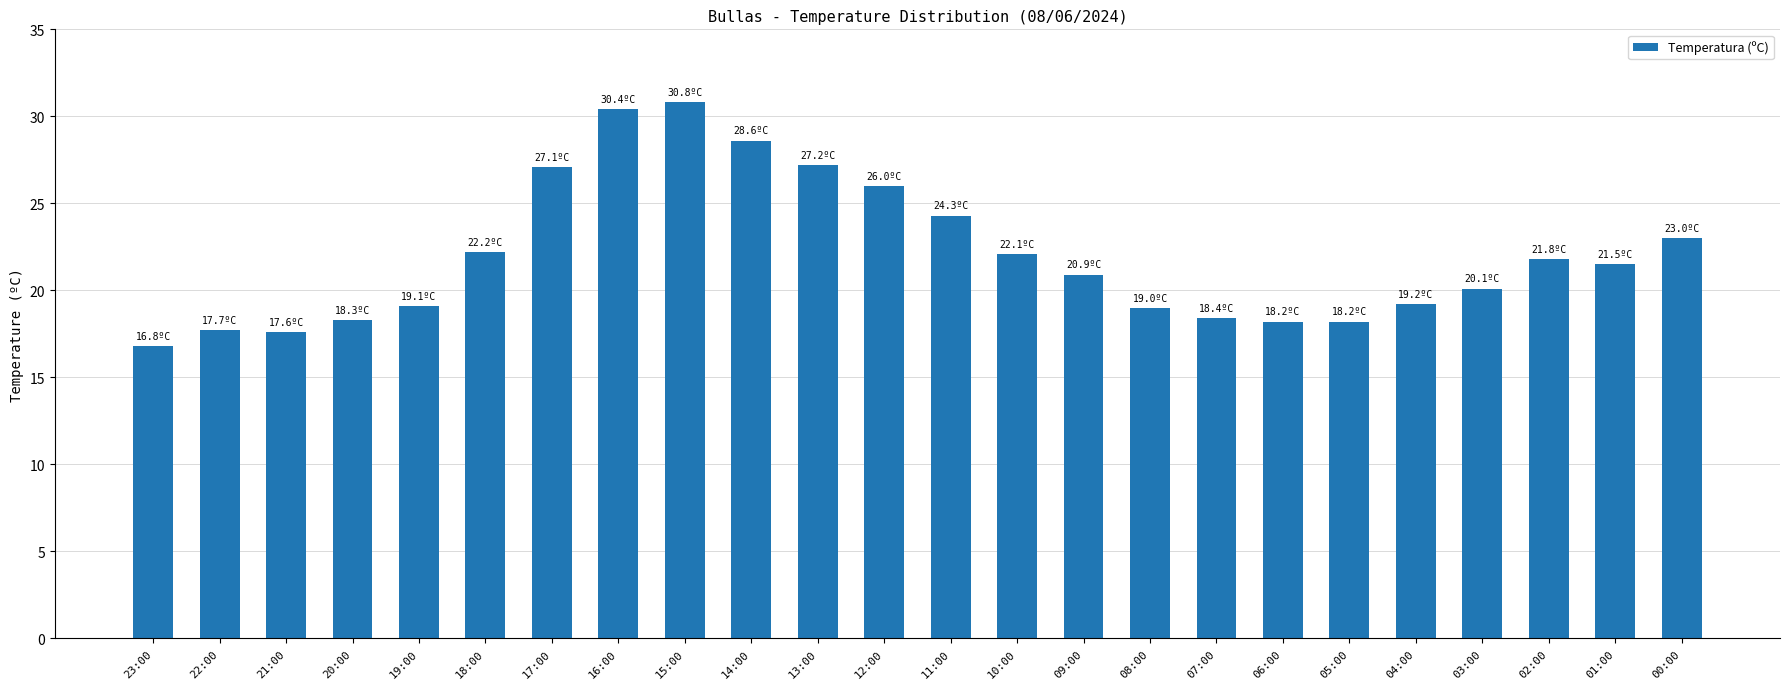

What is the difference between the values at 23:00 and 08:00?

2.2